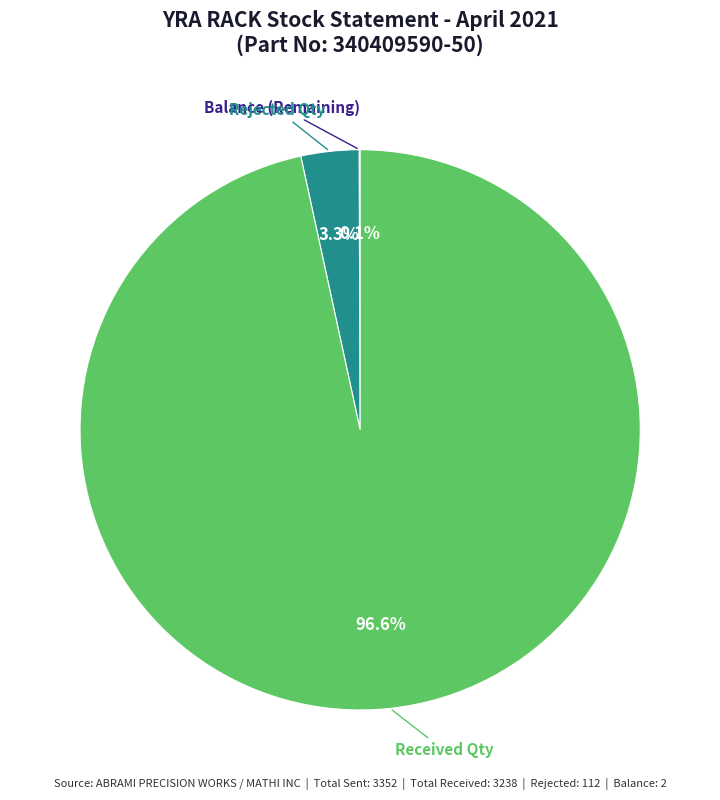

Which slice represents more than half of the pie?

Received Qty